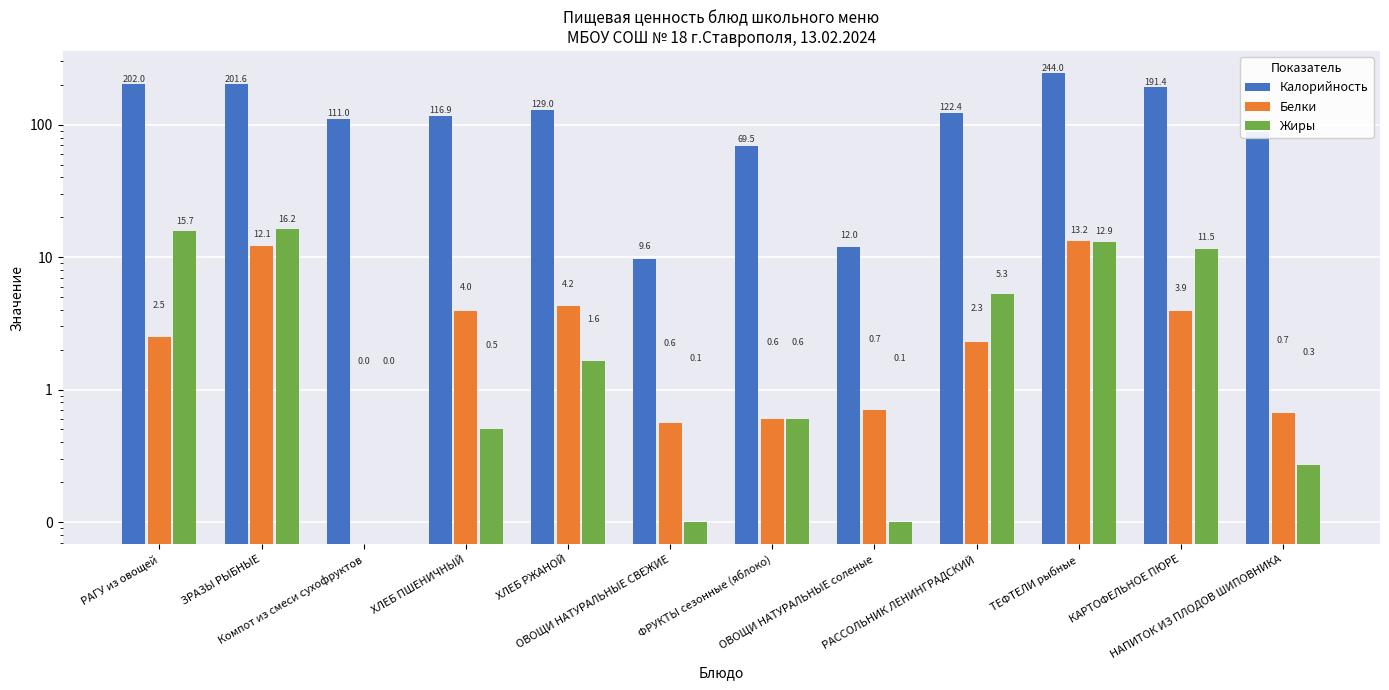

Which series has the widest spread of values?

Калорийность